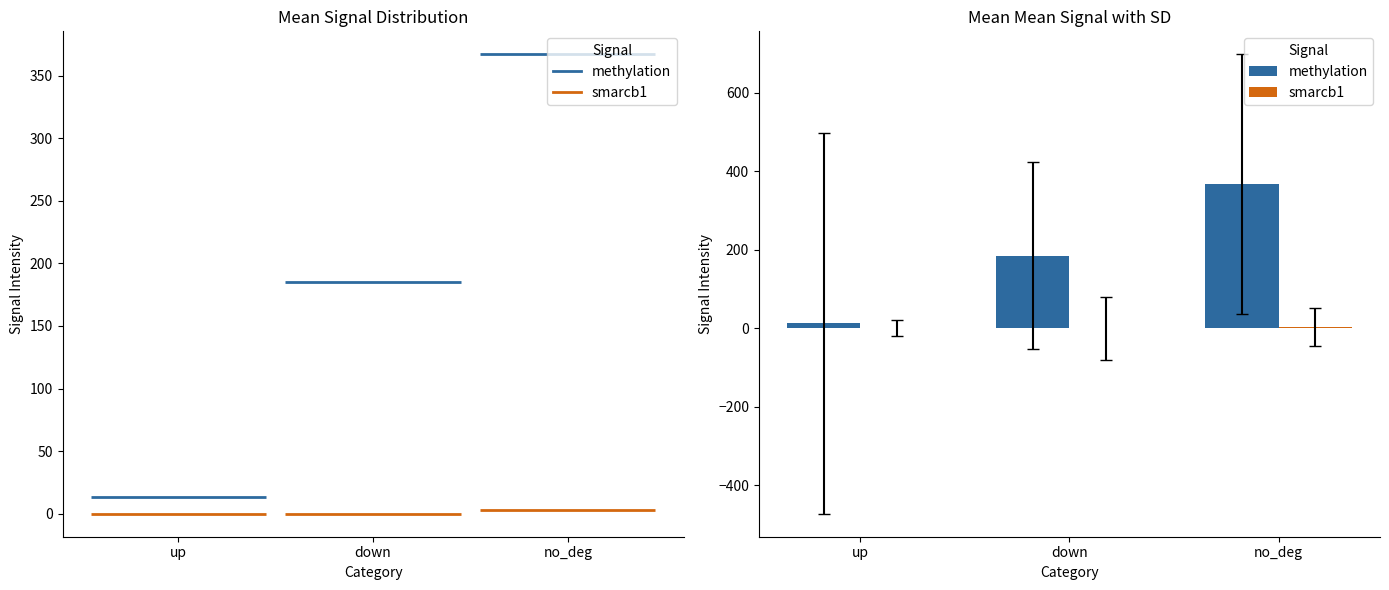

Which series changed the most between up and down?

methylation